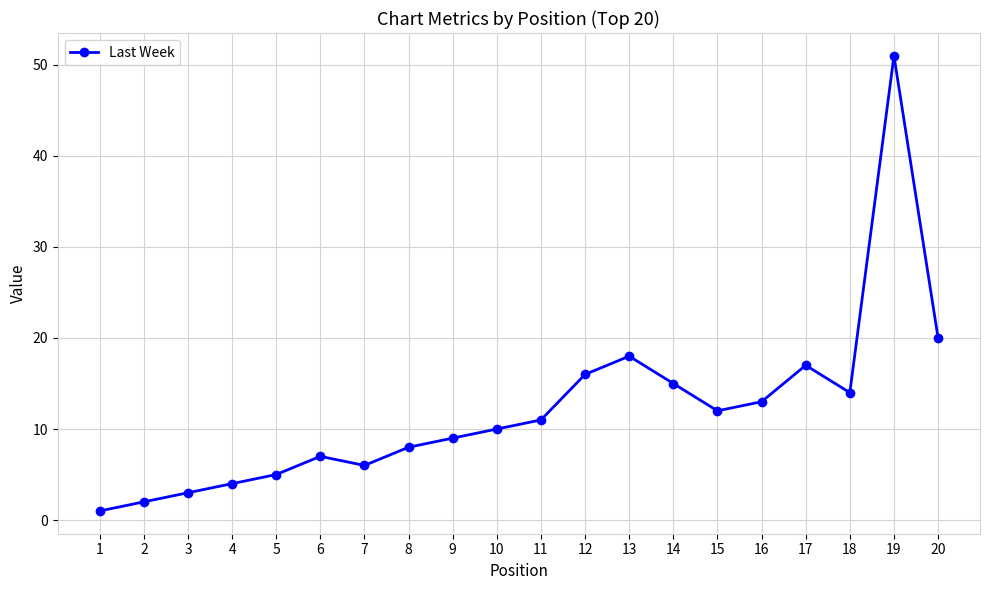

Which category has the lowest value across all series?

1